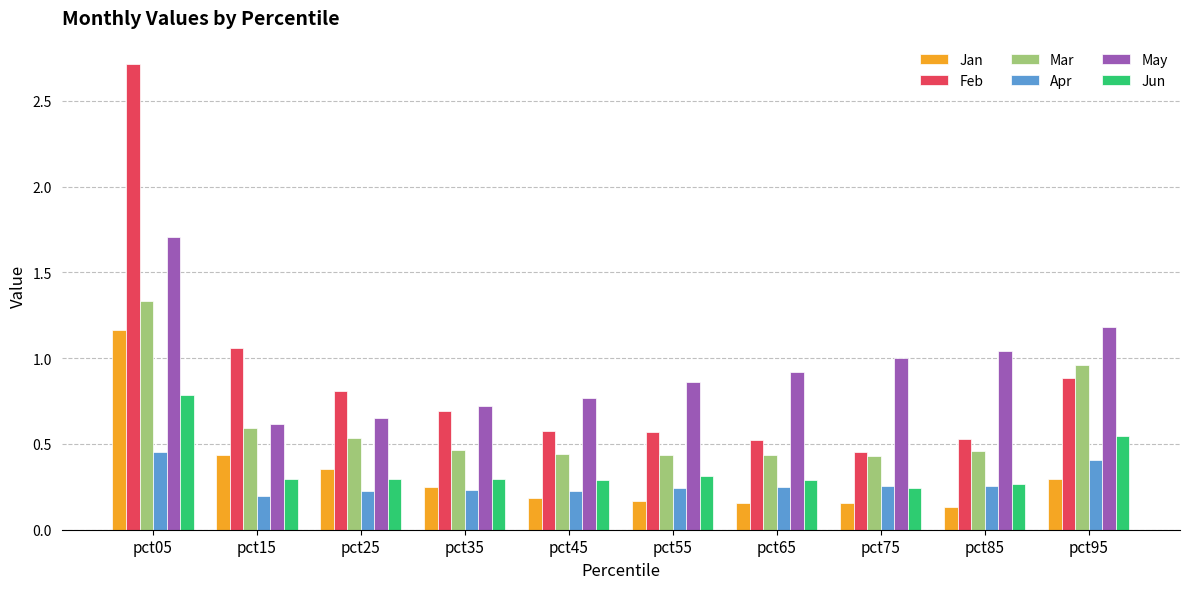

At which label does Feb reach its peak?

pct05